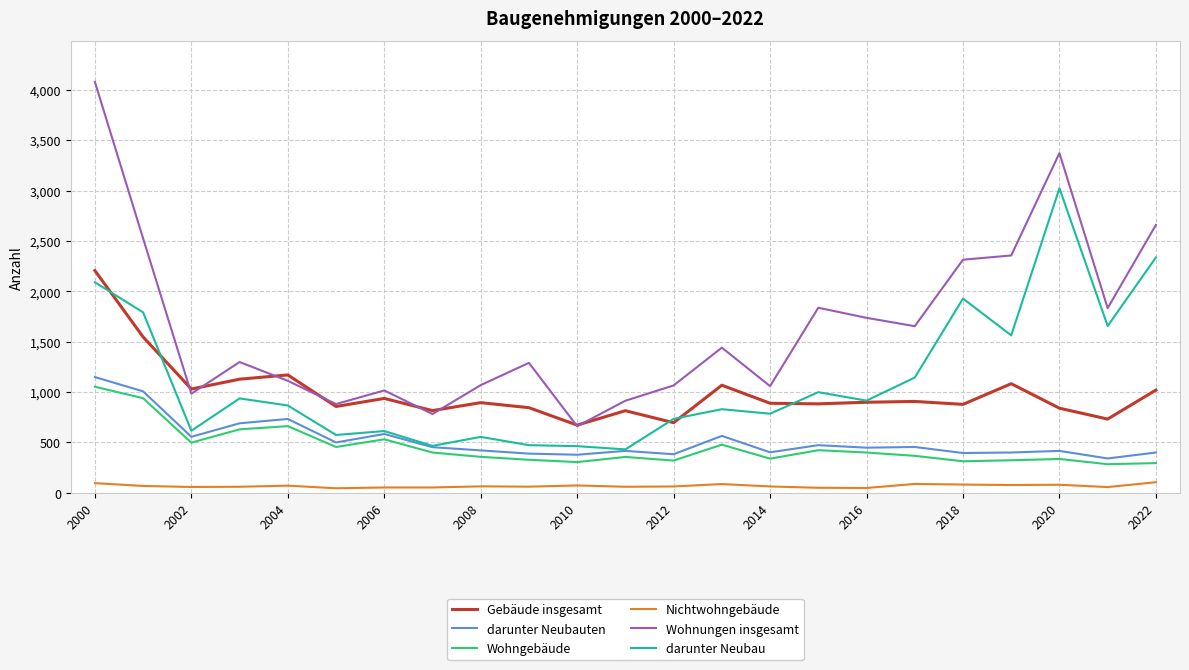

Which series has the largest total across all categories?

Wohnungen insgesamt